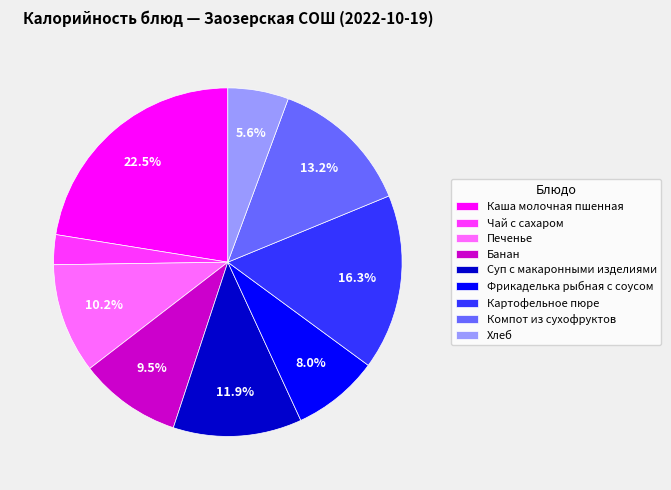

Does Суп с макаронными изделиями account for over 50% of the chart?

No